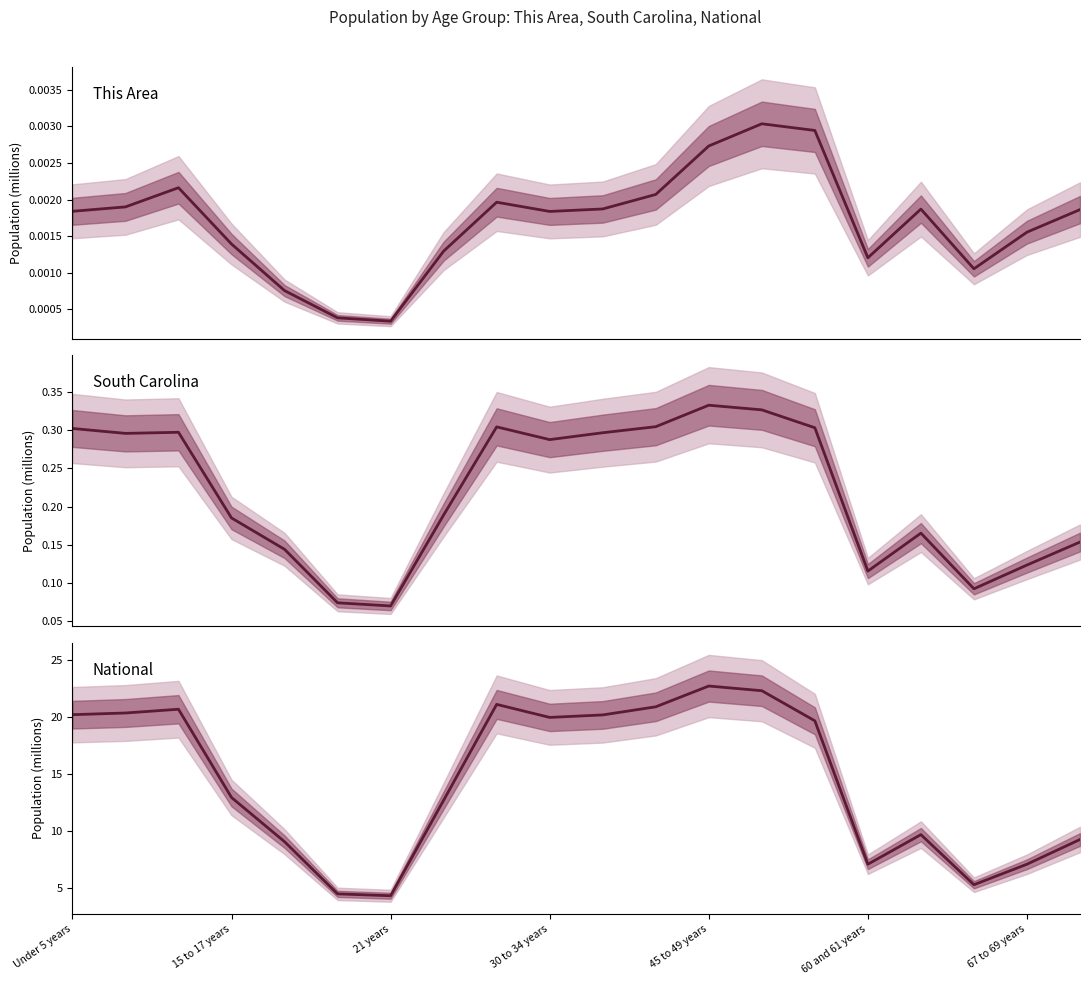

What is the minimum value for South Carolina?

0.1